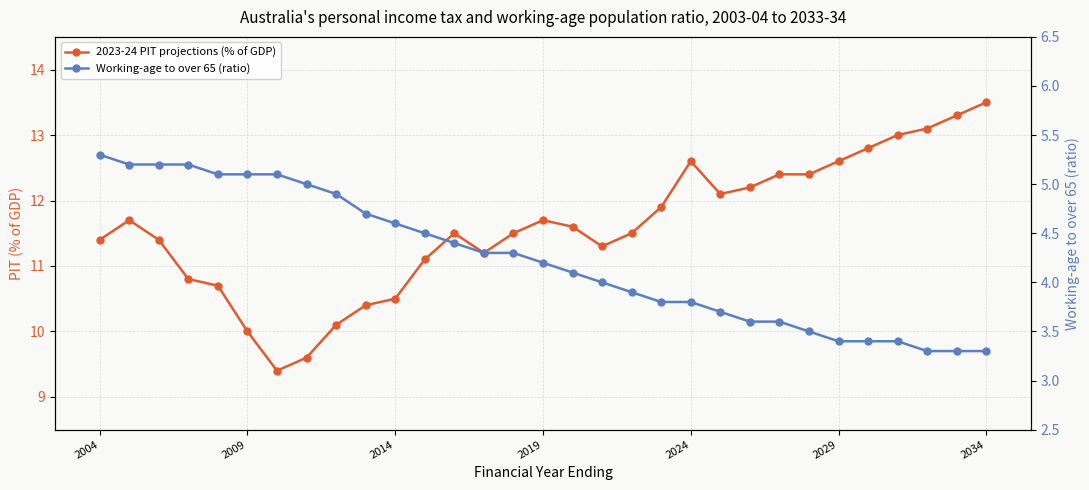

At which category does the chart reach its peak across all series?

2034